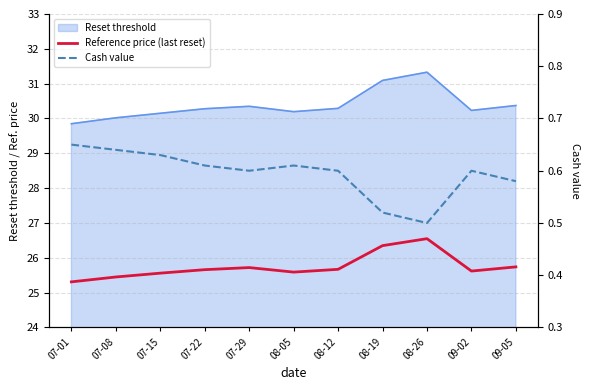

At which category is the sum across all series the highest?

08-26